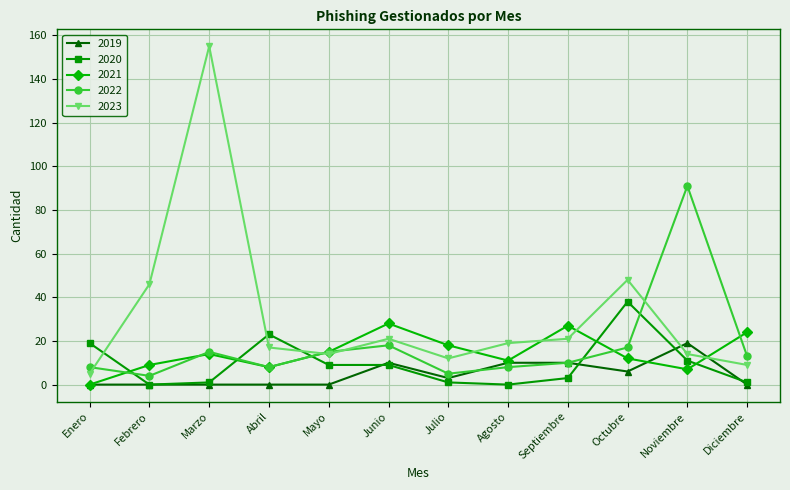

True or false: 2020 has a value of 32 at Enero.

False